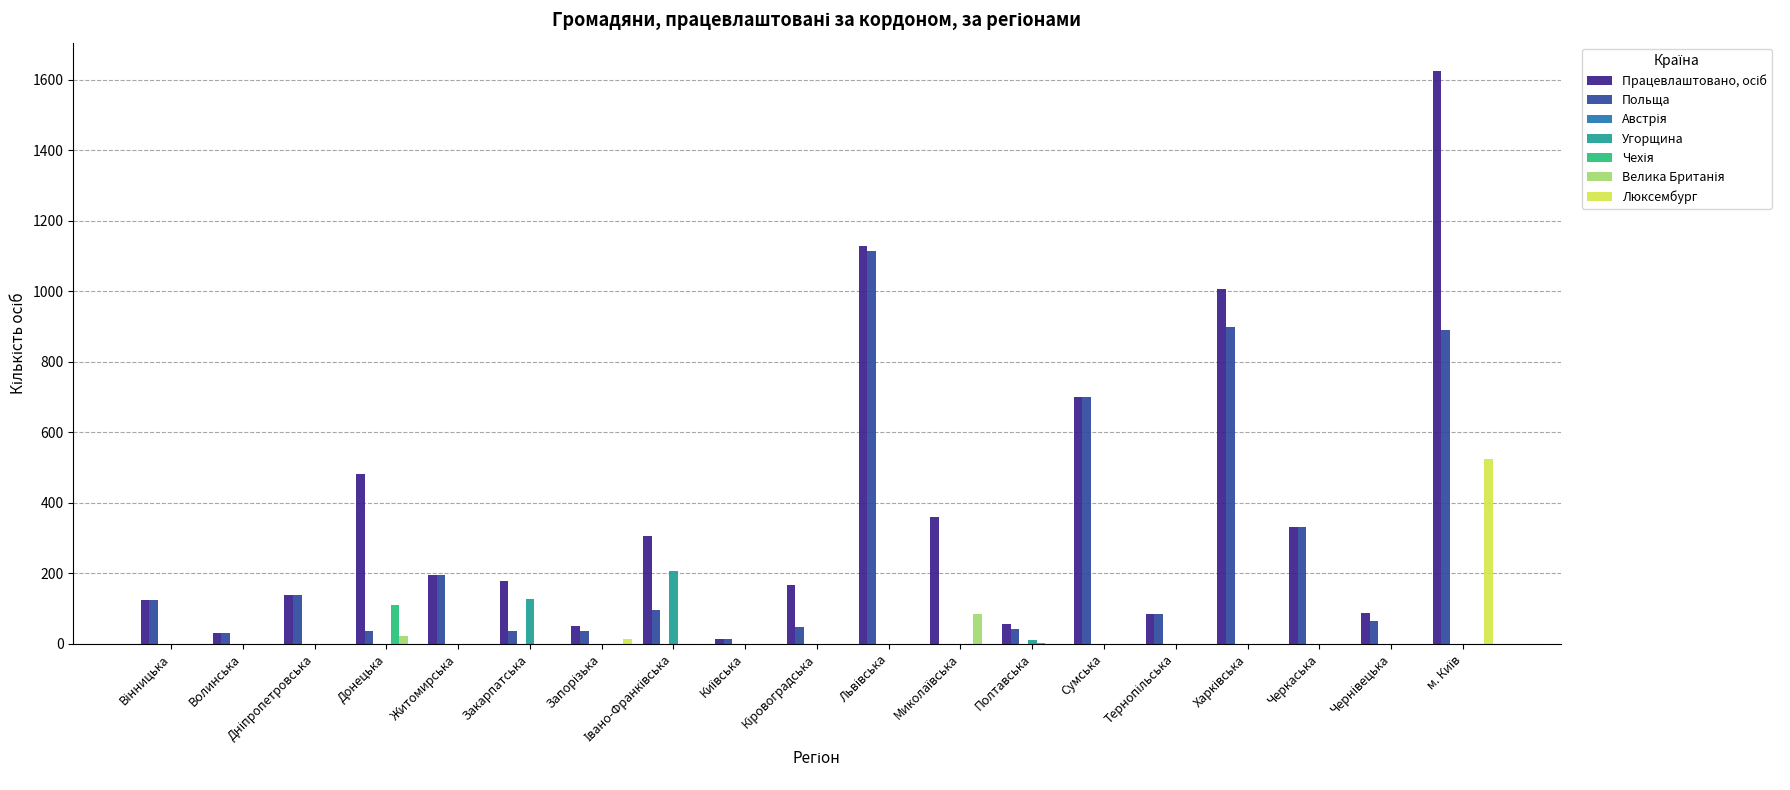

Reading left to right, extract all data points from this chart.

Працевлаштовано, осіб: 123	31	138	481	194	177	52	305	14	168	1129	359	57	699	85	1007	332	87	1624
Польща: 123	31	138	36	194	37	36	97	14	49	1114	1	41	699	85	900	332	65	891
Угорщина: 0	0	0	0	0	128	0	208	0	0	0	0	11	0	0	0	0	0	0
Чехія: 0	0	0	110	0	0	0	0	0	0	0	0	2	0	0	0	0	0	0
Велика Британія: 0	0	0	23	0	0	0	0	0	0	0	86	0	0	0	0	0	0	0
Люксембург: 0	0	0	0	0	0	14	0	0	0	0	0	0	0	0	0	0	0	525